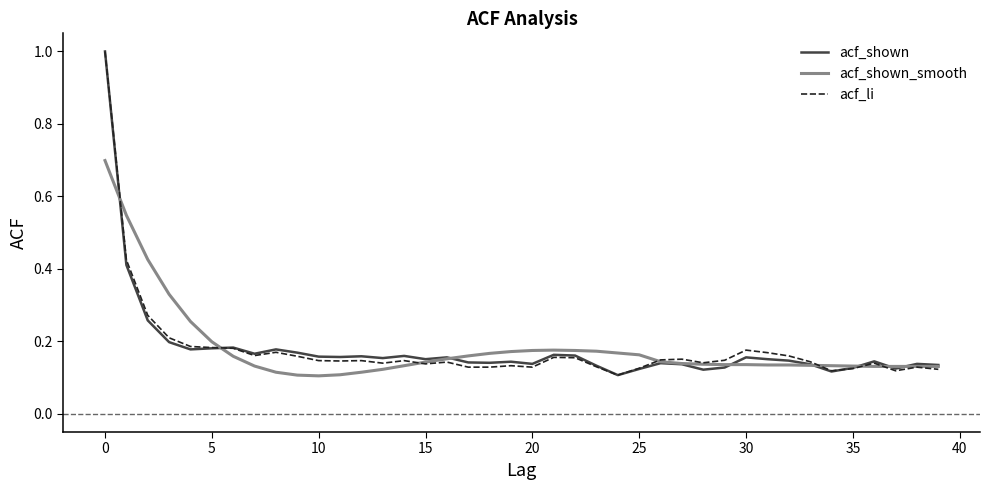

What is the maximum value for acf_li?

1.0